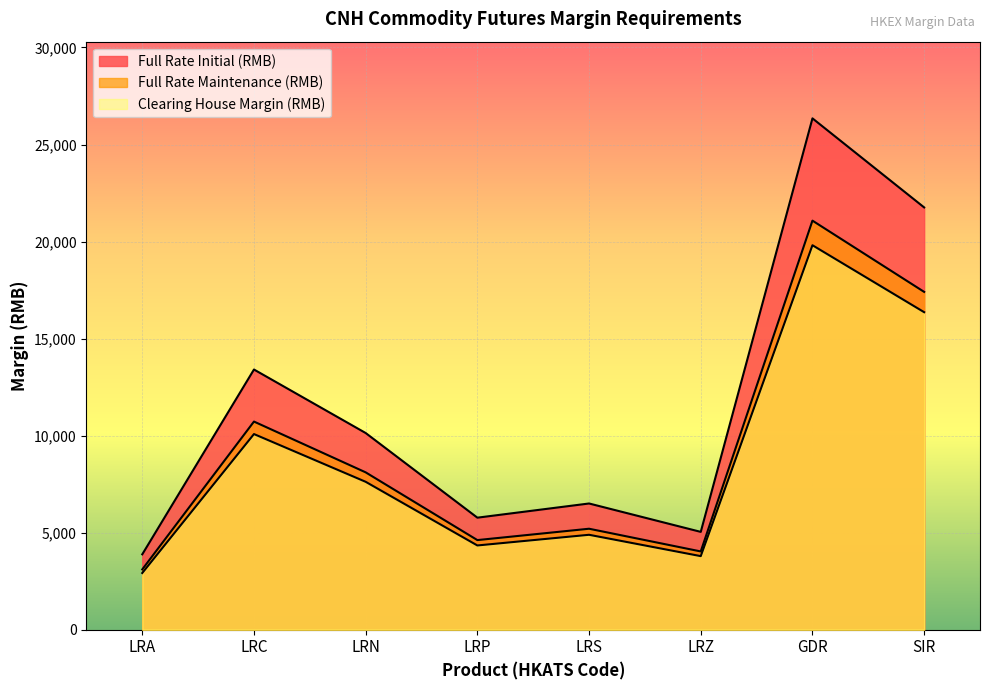

Where does the Full Rate Maintenance (RMB) series first go above 8107?

LRC